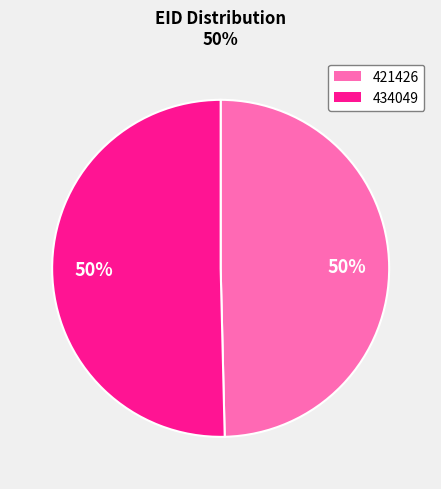

How many segments does this pie chart have?

2